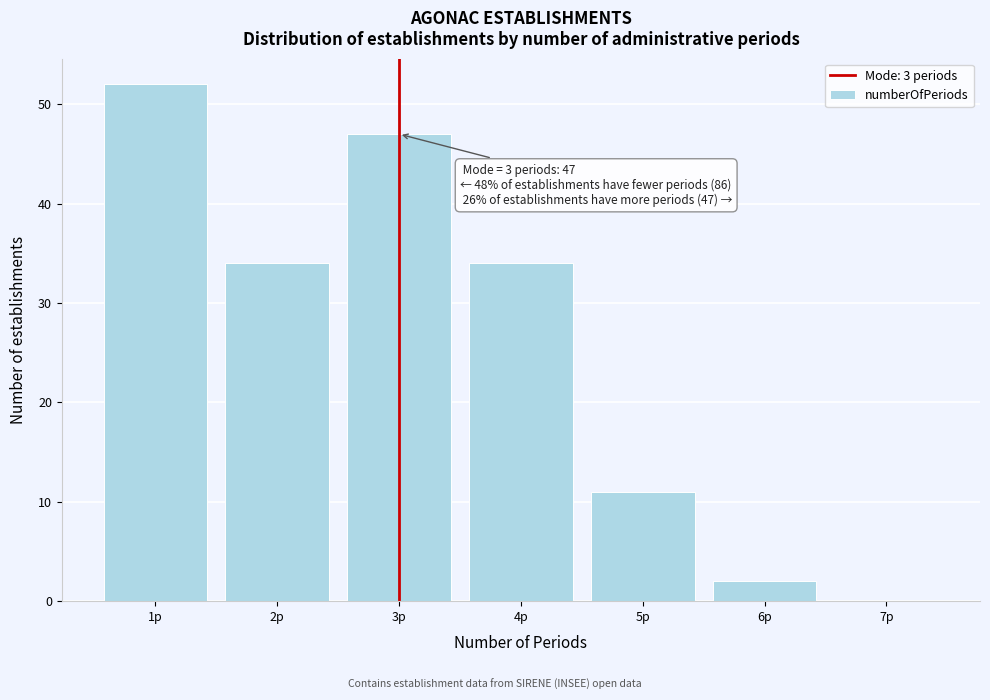

Over which range of the x-axis is the bar tallest?

0.5 to 1.5